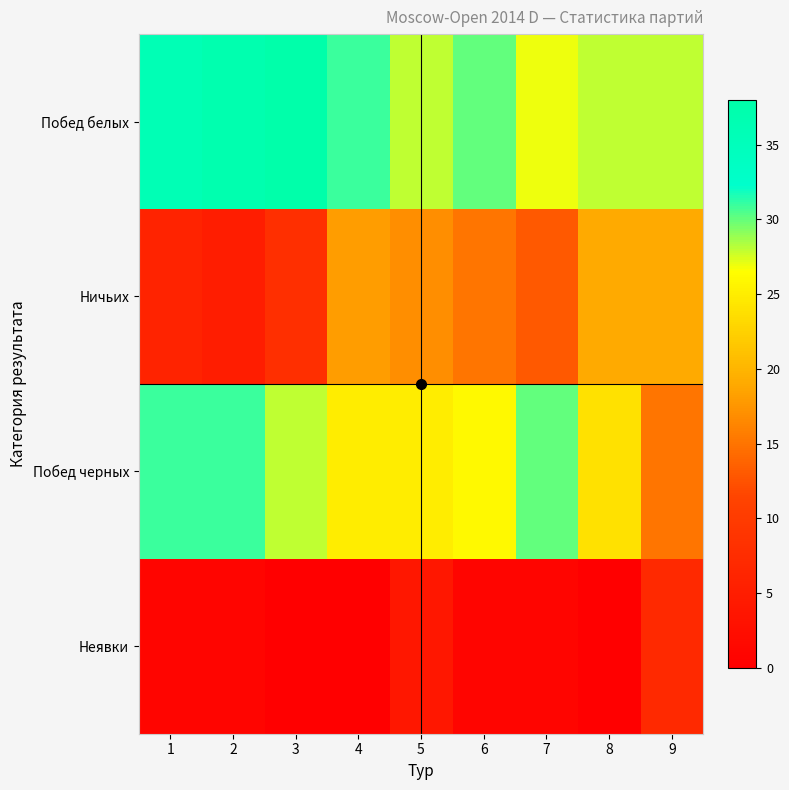

List the series in order of their overall mean, lowest first.

Неявки, Ничьих, Побед черных, Побед белых